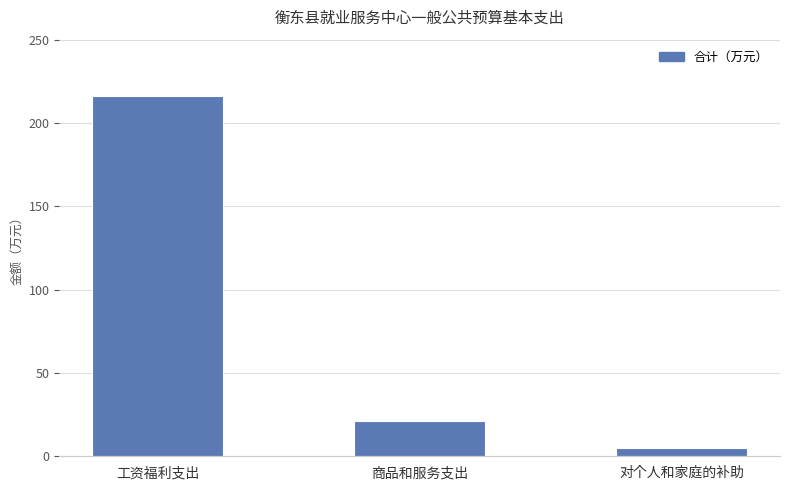

Is it true that the value at 商品和服务支出 is 21.3?

True